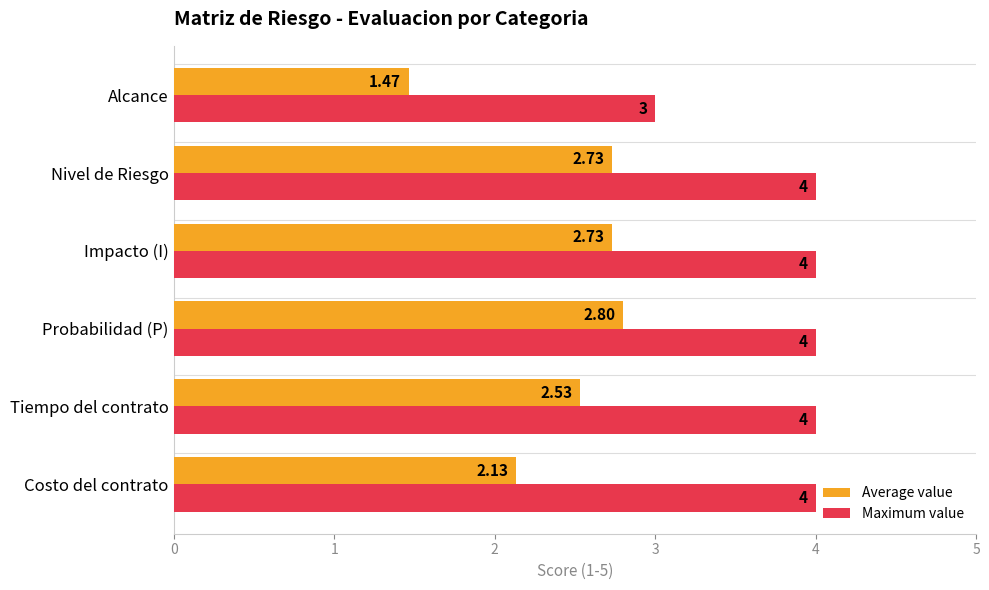

List the series in order of their peak value, highest first.

Maximum value, Average value